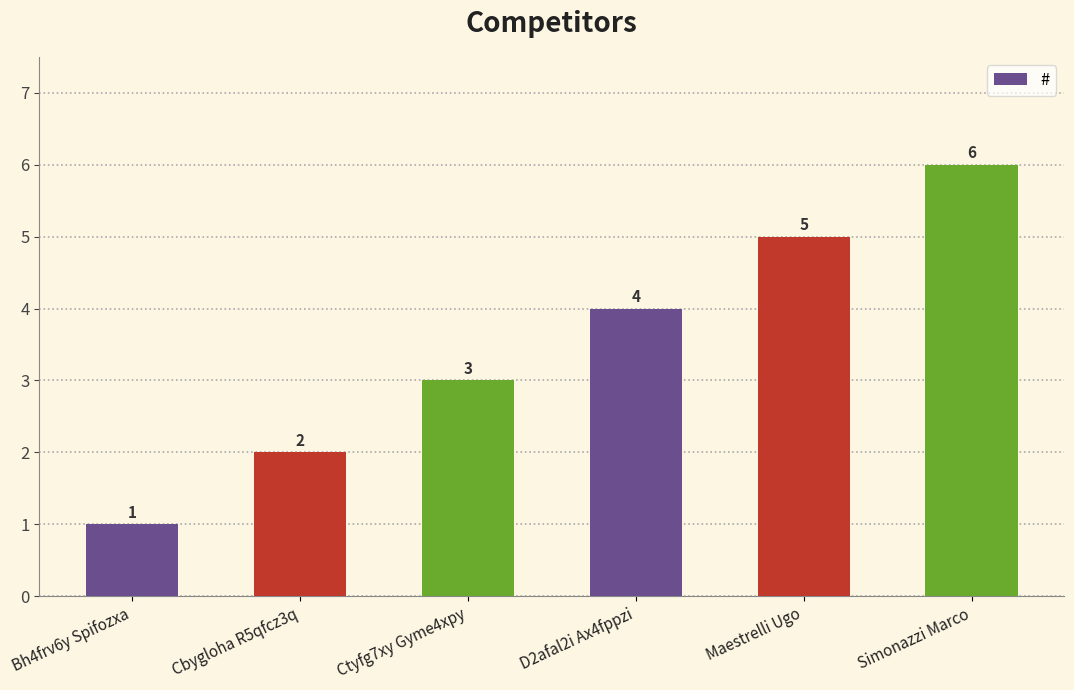

Is it true that the value at Ctyfg7xy Gyme4xpy is 3?

True